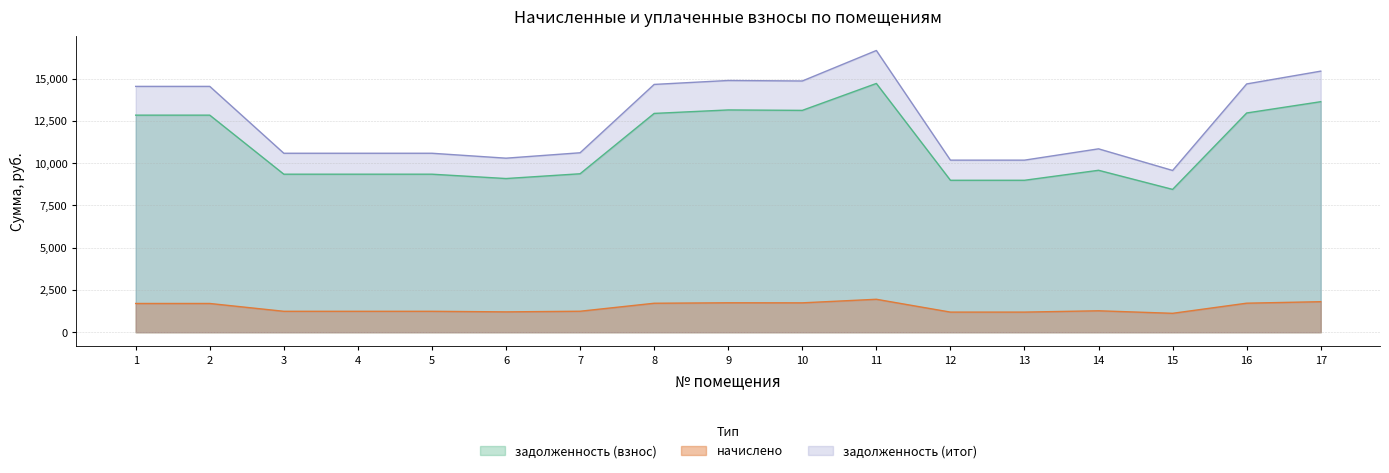

Which label corresponds to the smallest value in the chart?

15